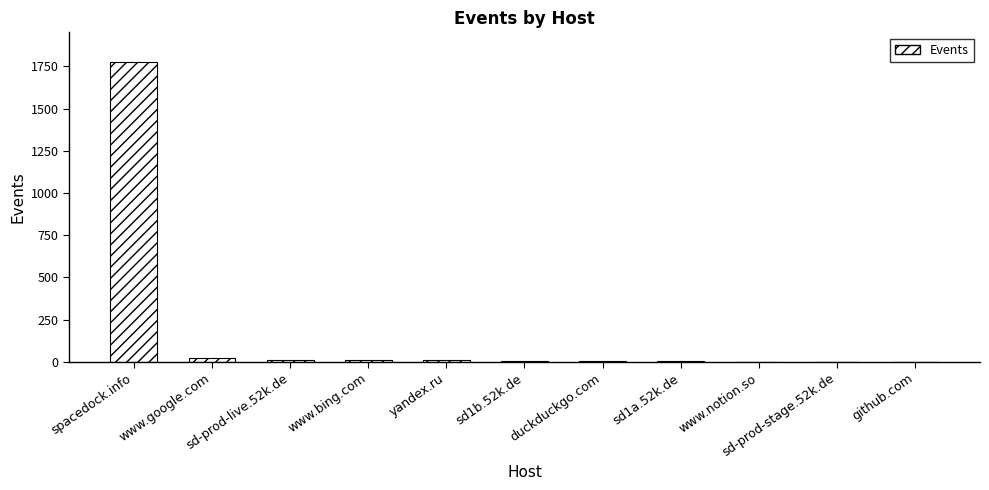

What is the greatest value displayed?

1774